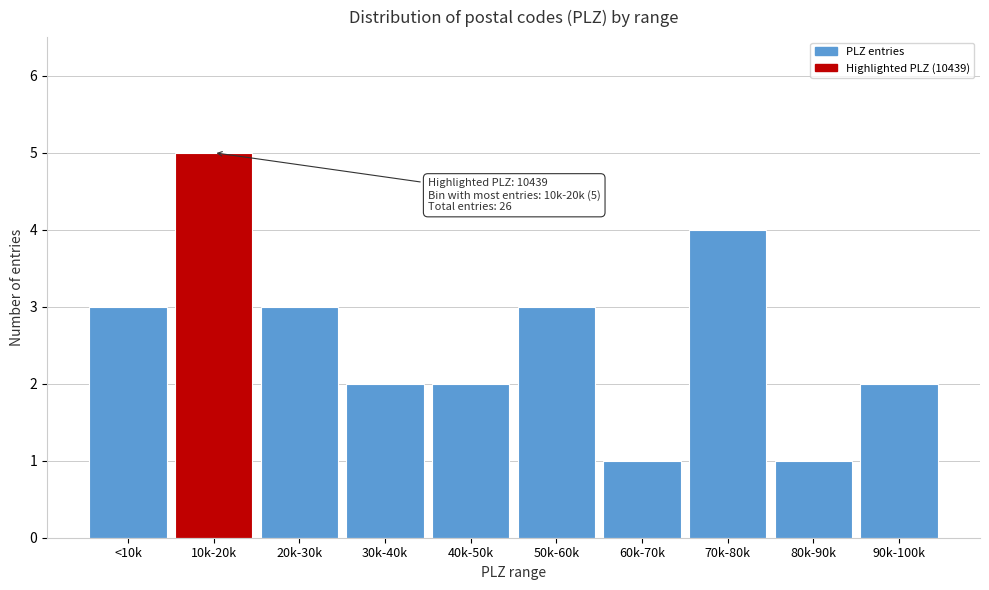

Reading right to left, extract all data points from this chart.

90k-100k=2	80k-90k=1	70k-80k=4	60k-70k=1	50k-60k=3	40k-50k=2	30k-40k=2	20k-30k=3	10k-20k=5	<10k=3